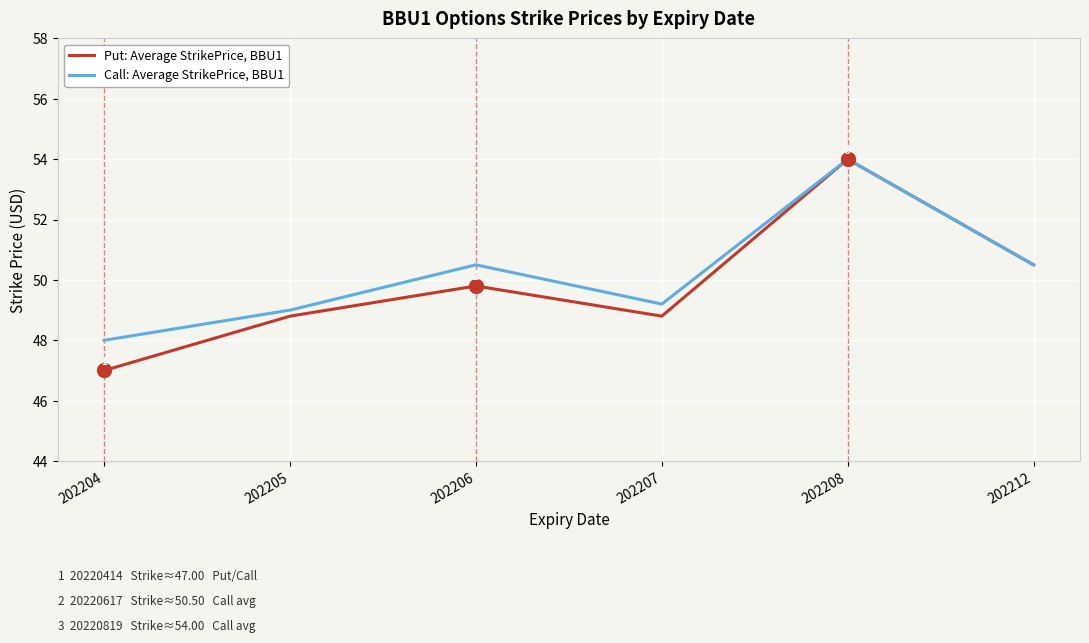

What are all the series names shown in the legend?

Put: Average StrikePrice, BBU1, Call: Average StrikePrice, BBU1